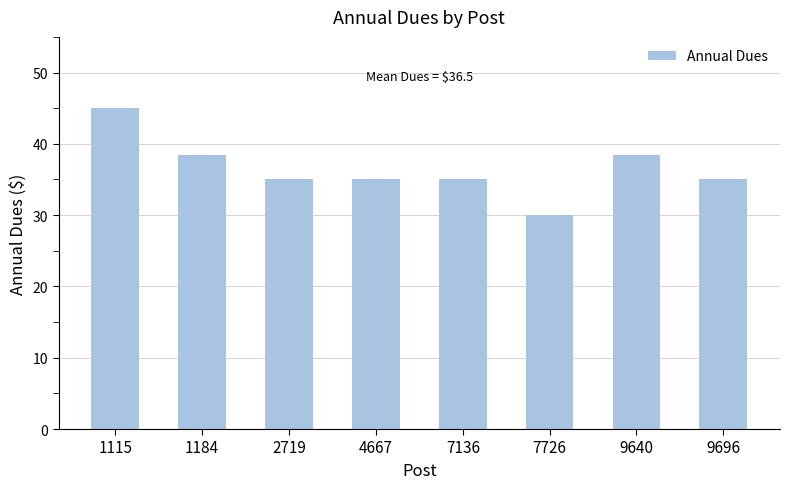

What is the sum of the values at 1115 and 7726?

75.0